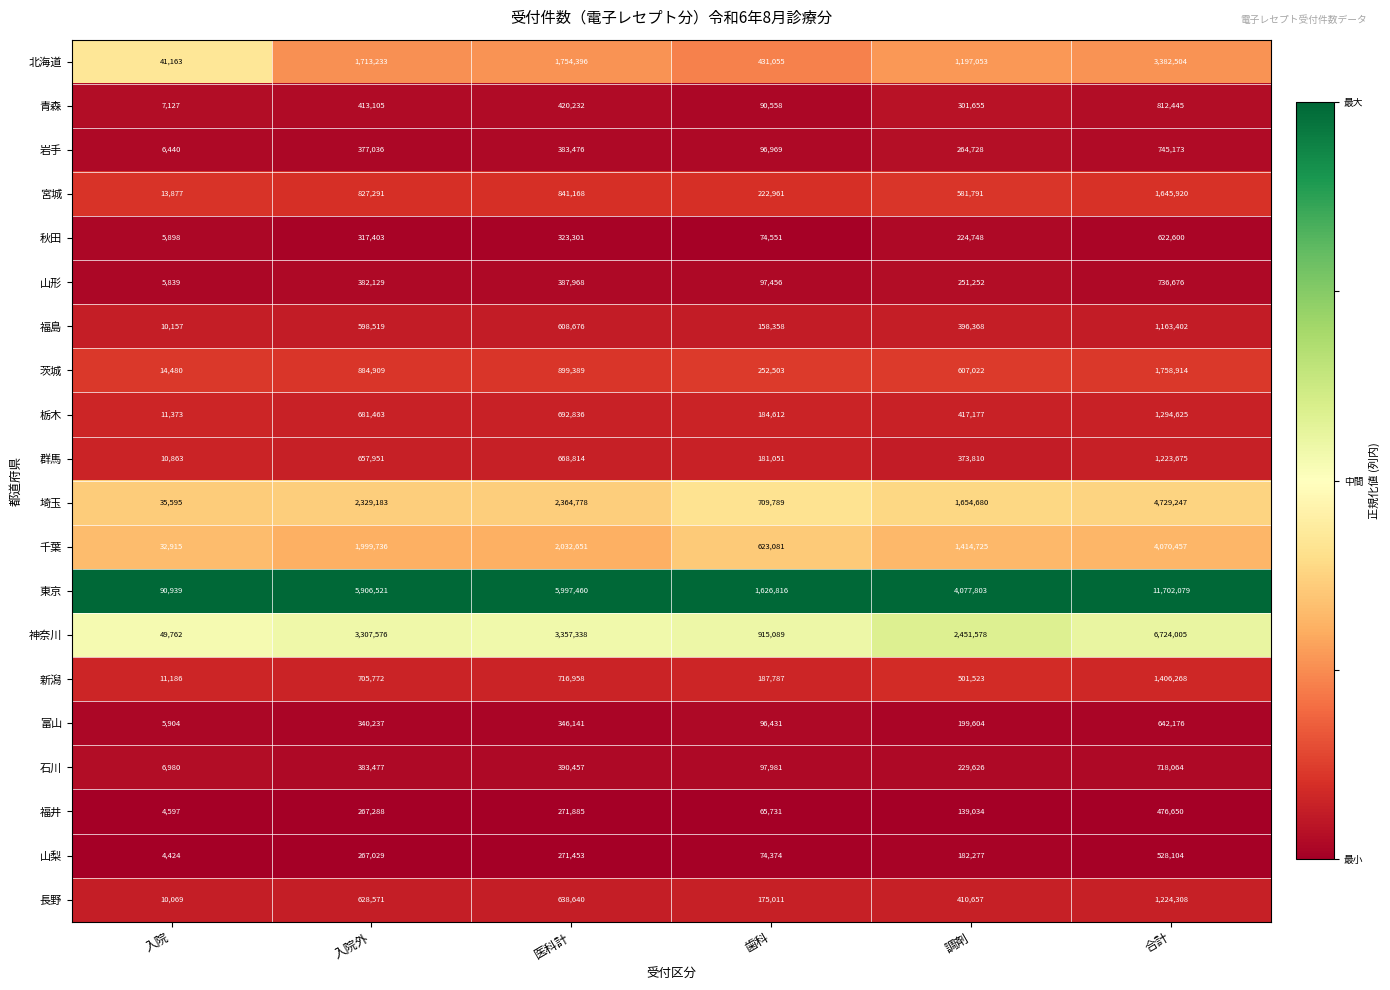

What is the difference between the maximum and minimum values in the 神奈川 series?

6674243